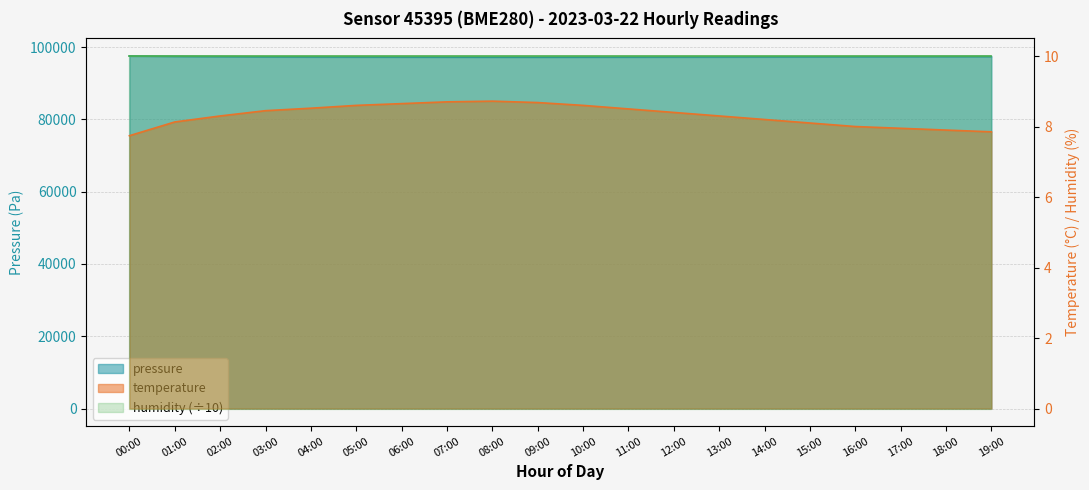

What is the difference between the pressure values at 13:00 and 09:00?

55.2